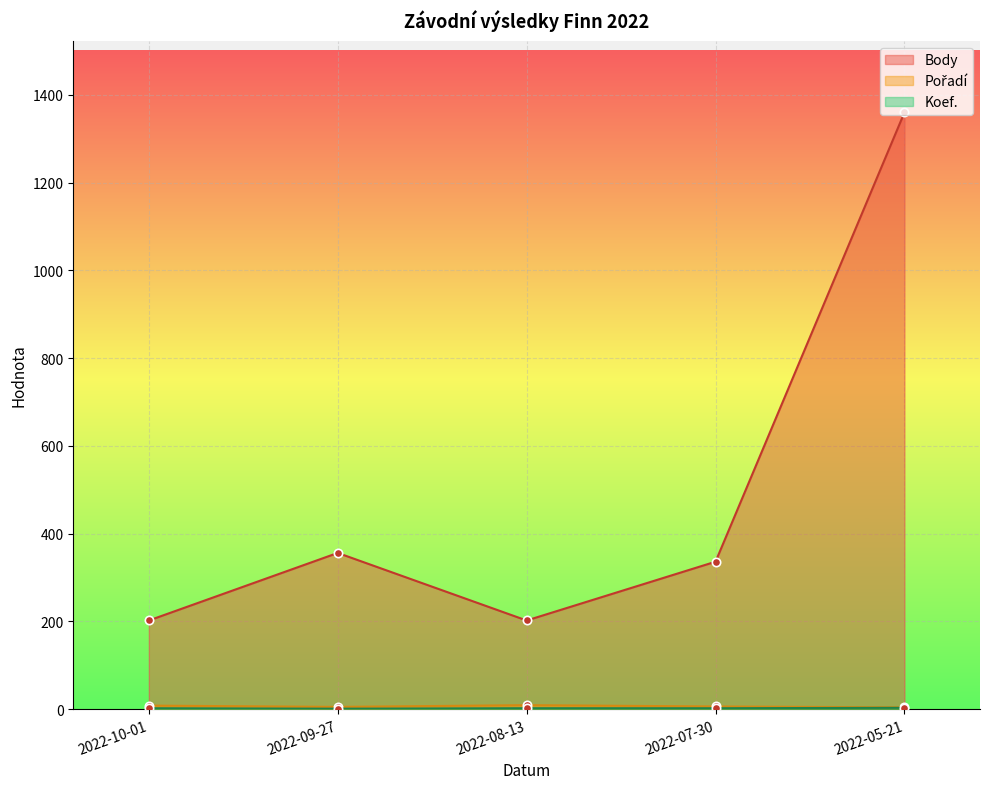

At which category does Koef. reach its first local valley?

2022-09-27